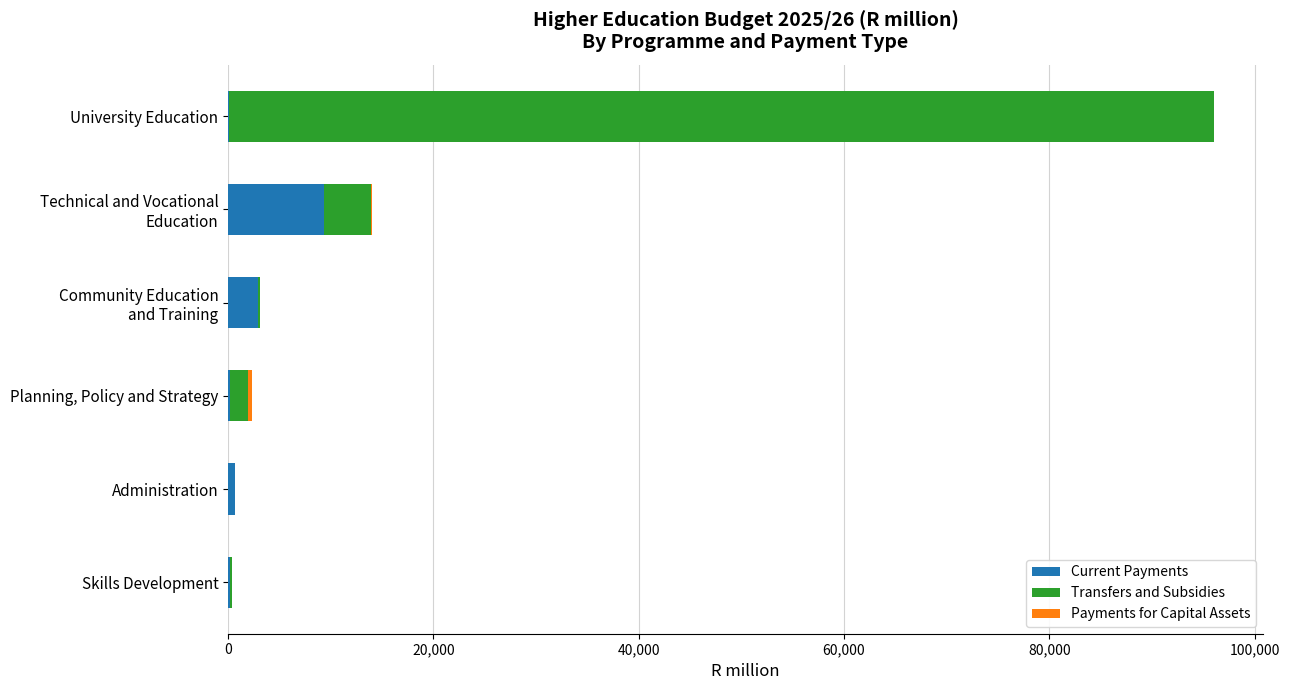

At which category is the sum across all series the highest?

University Education